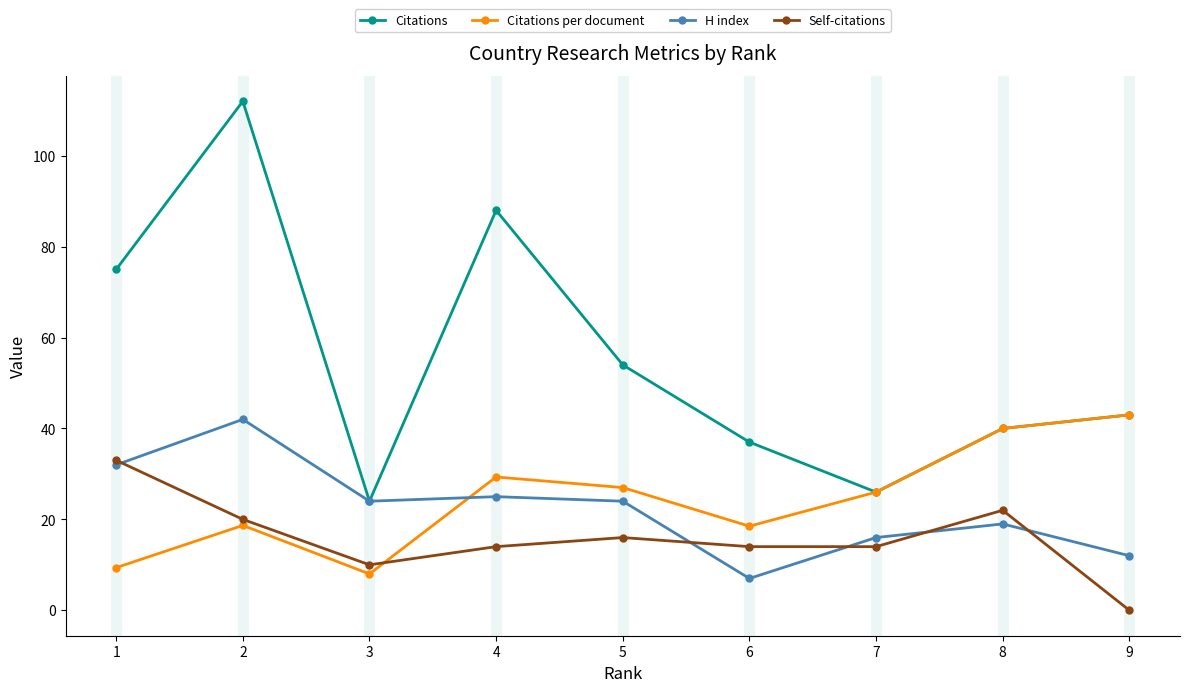

Is this an area chart (filled region under the line)?

No